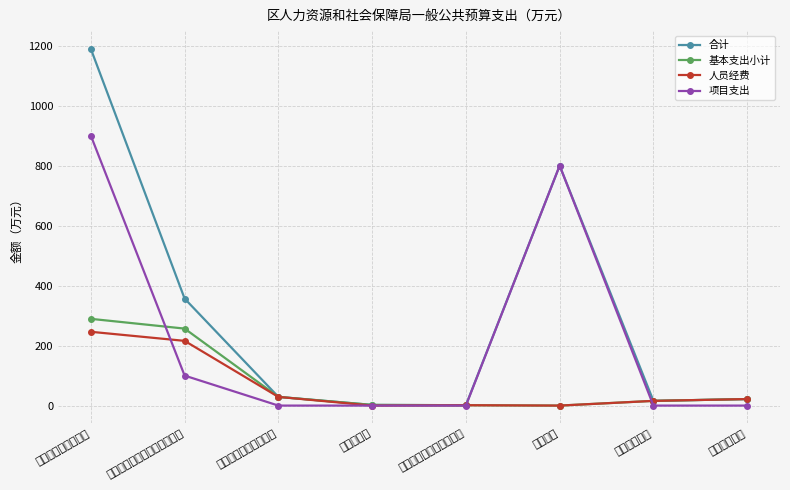

Which series has the largest total across all categories?

合计